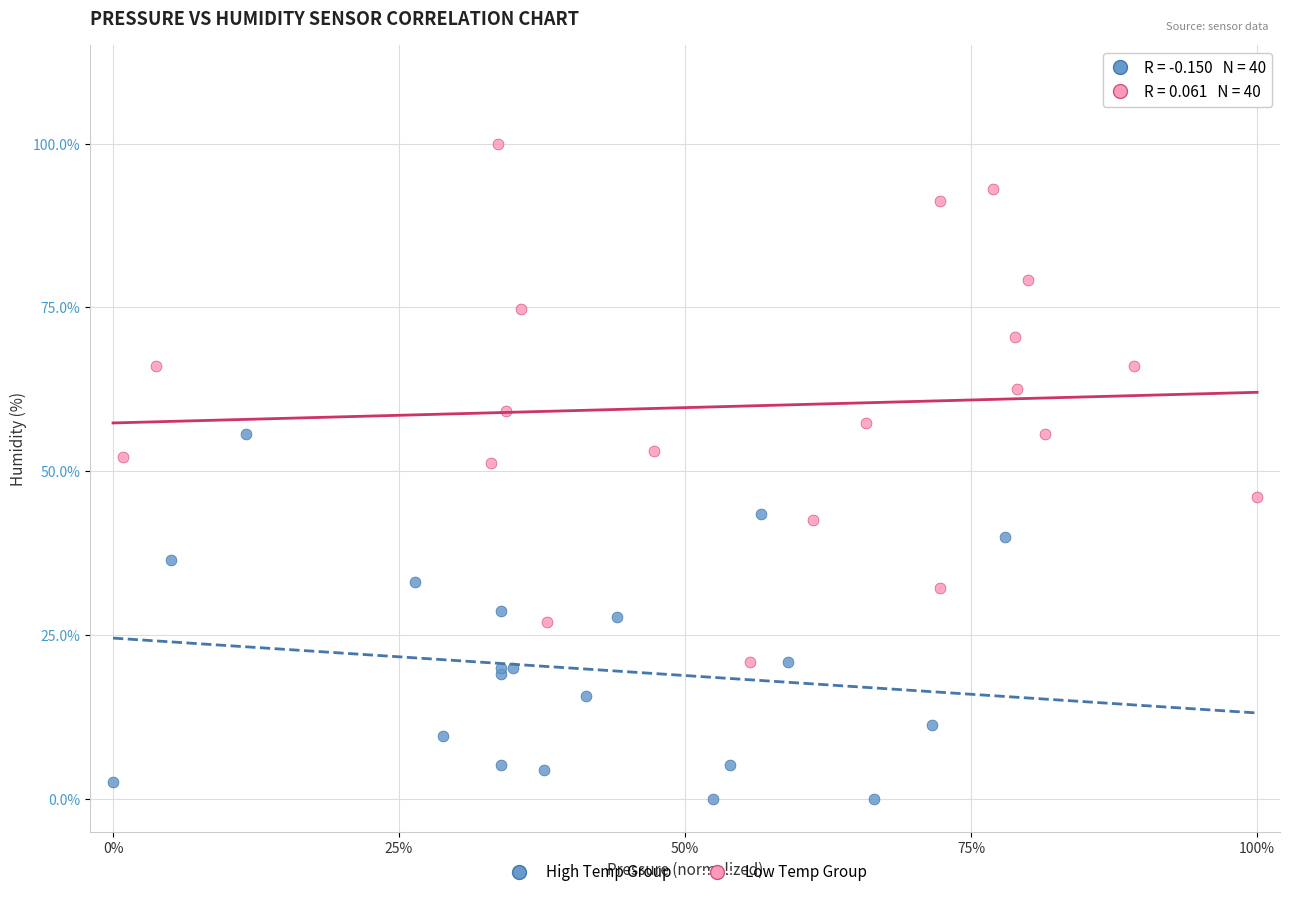

What are all the series names shown in the legend?

High Temp Group, Low Temp Group